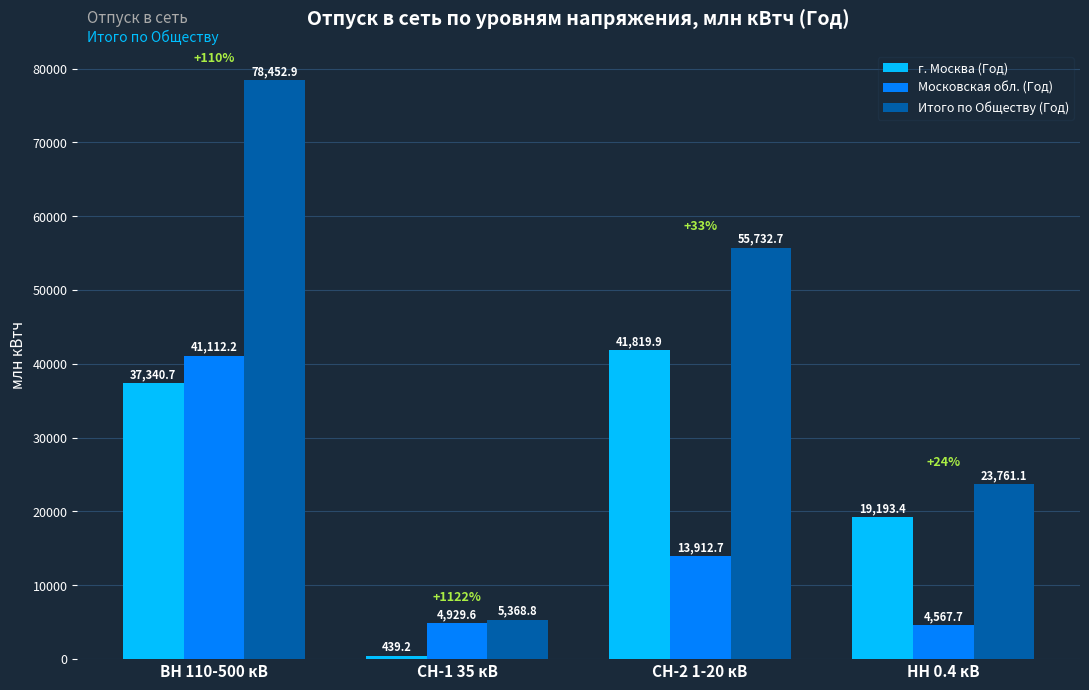

At СН-2 1-20 кВ, list the series in order from largest to smallest.

Итого по Обществу (Год), г. Москва (Год), Московская обл. (Год)